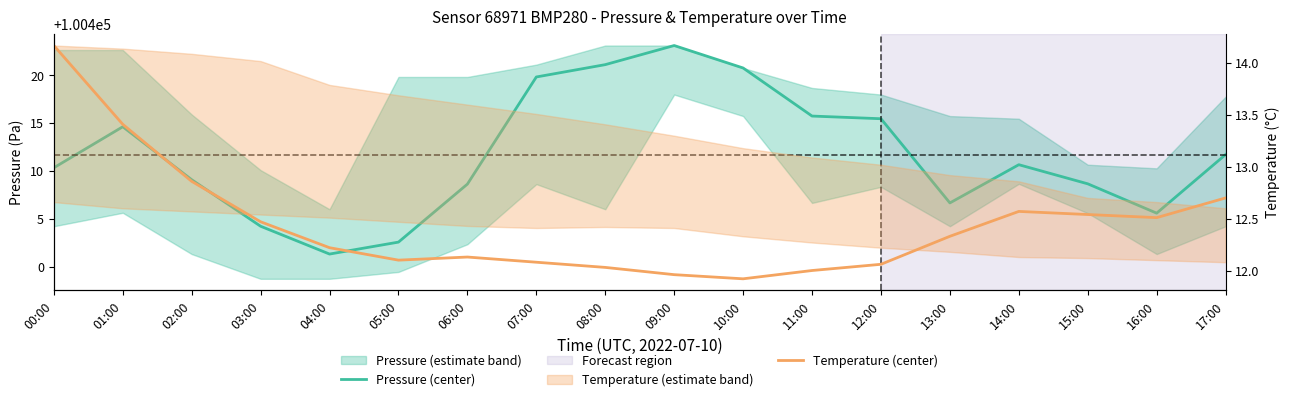

Does the chart have visible grid lines?

No